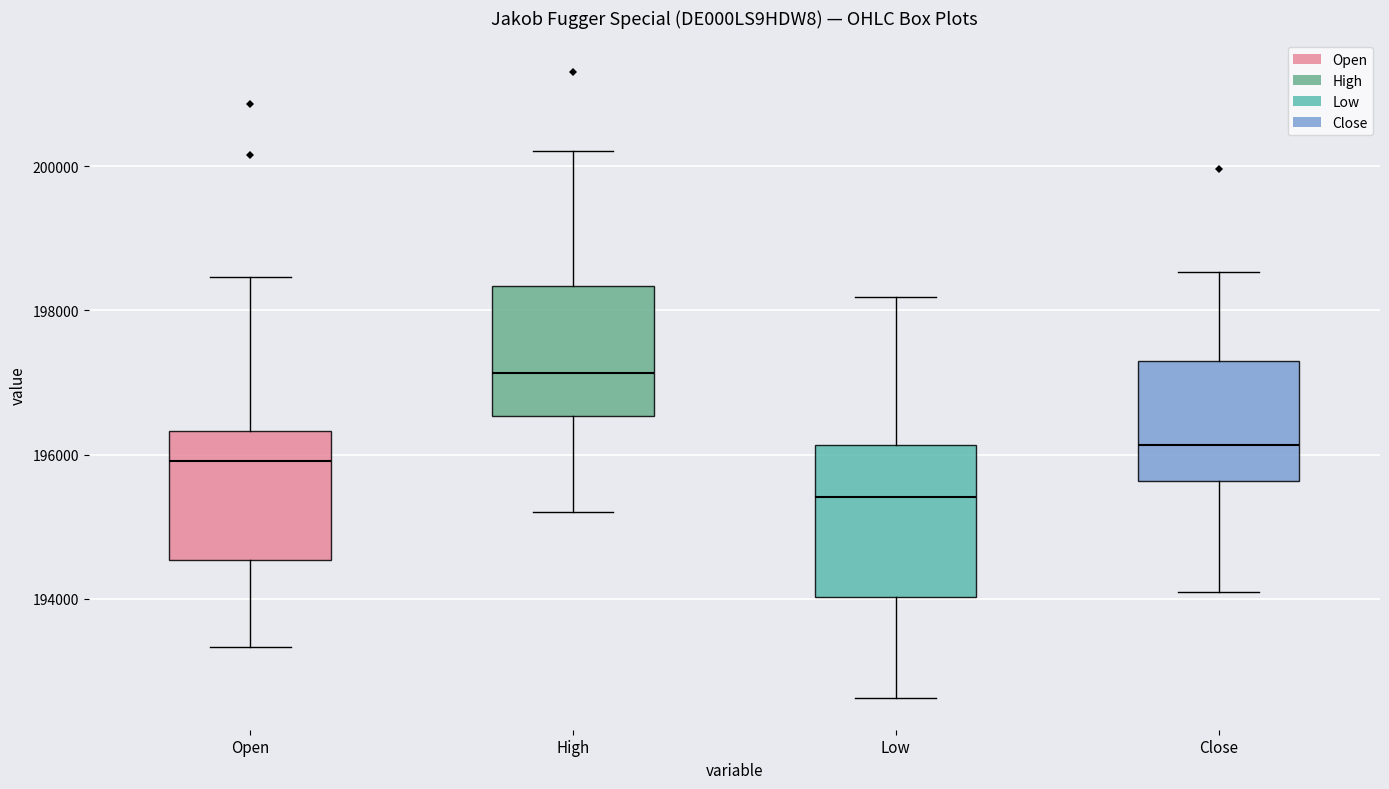

Which box is the tallest, from its lower edge to its upper edge?

Low